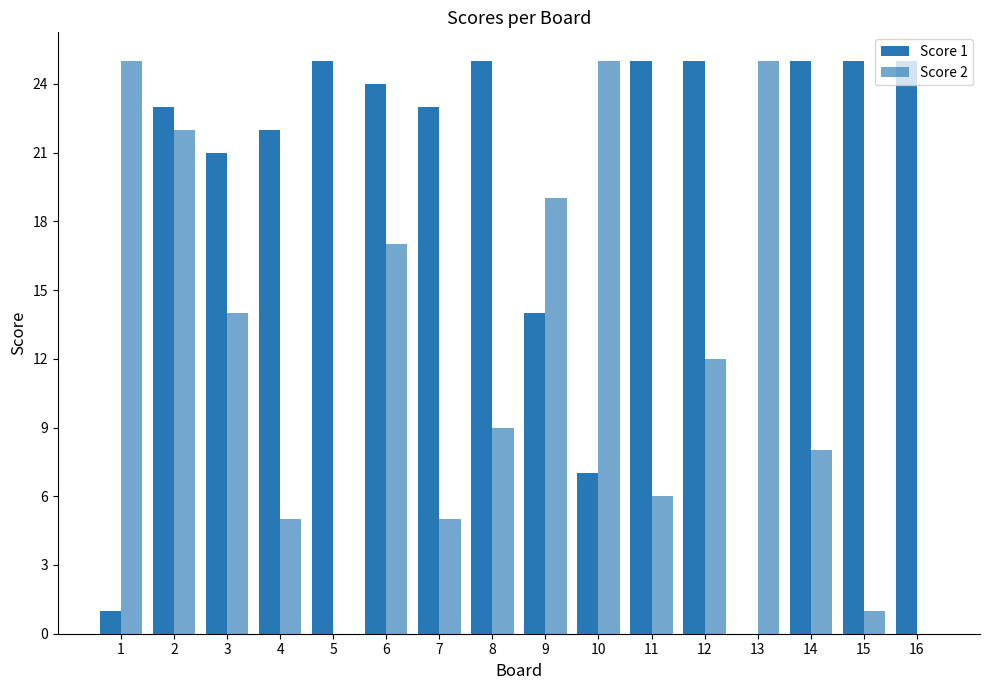

Which series has the largest total across all categories?

Score 1